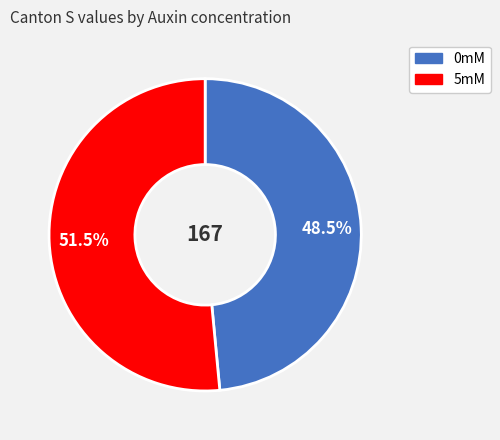

What portion of the pie excludes 0mM?

51.5%